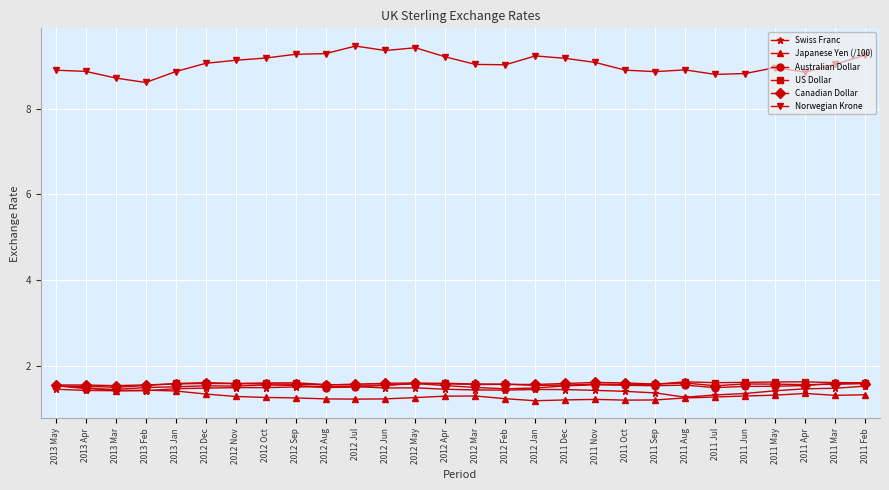

In Norwegian Krone, how many points are higher than both neighbors (excluding endpoints)?

5